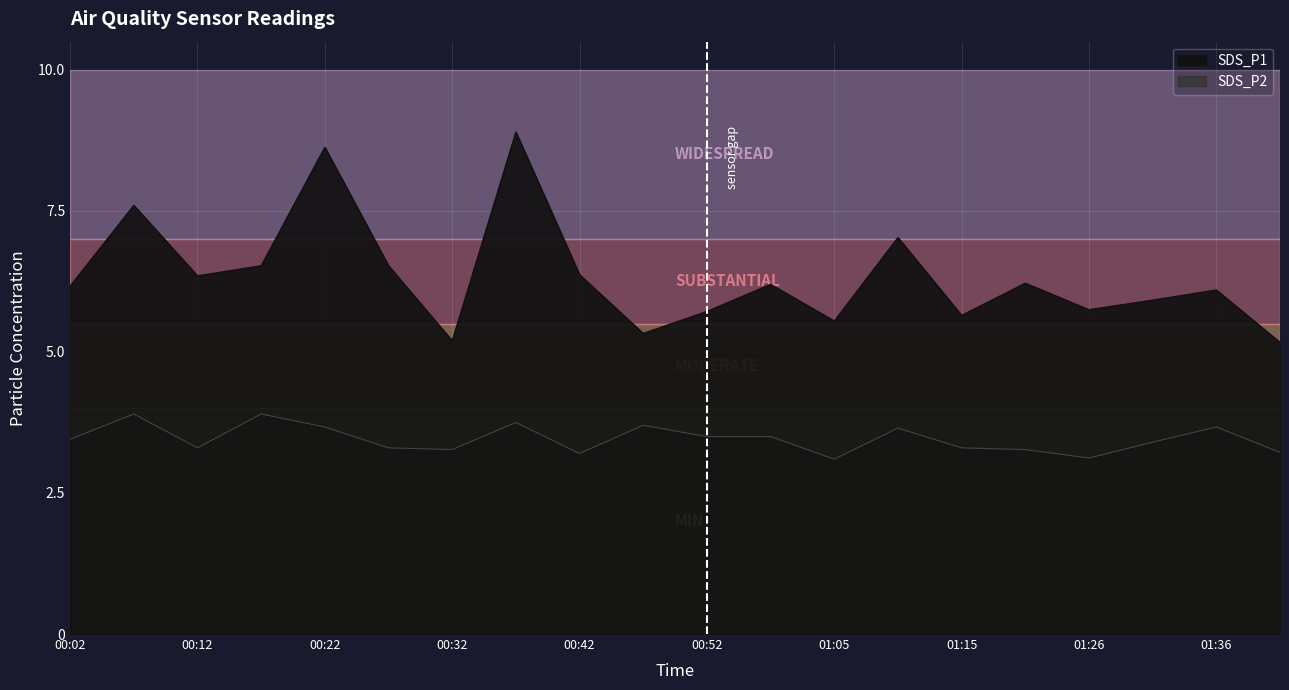

At how many categories does at least one series exceed 5?

20